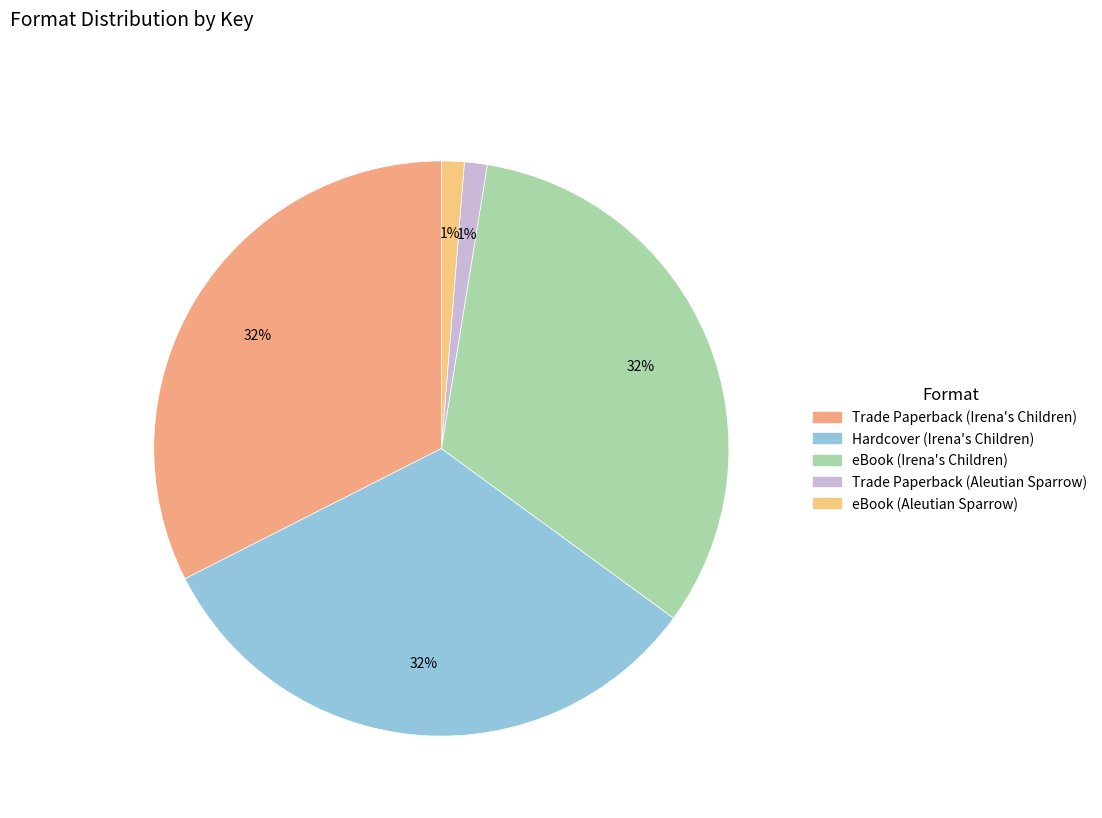

How many segments does this pie chart have?

5